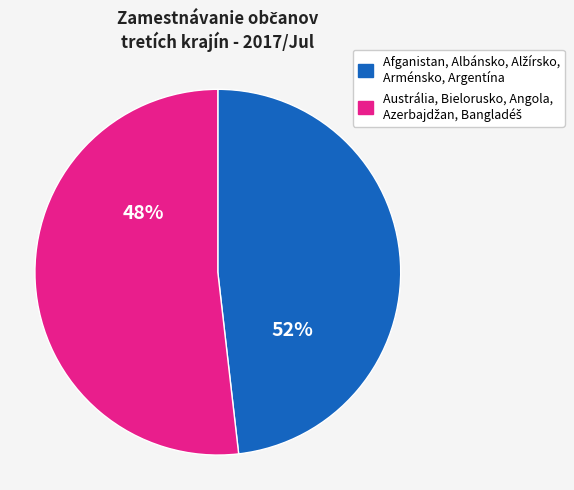

True or false: Bangladéš accounts for 9% of the total.

False